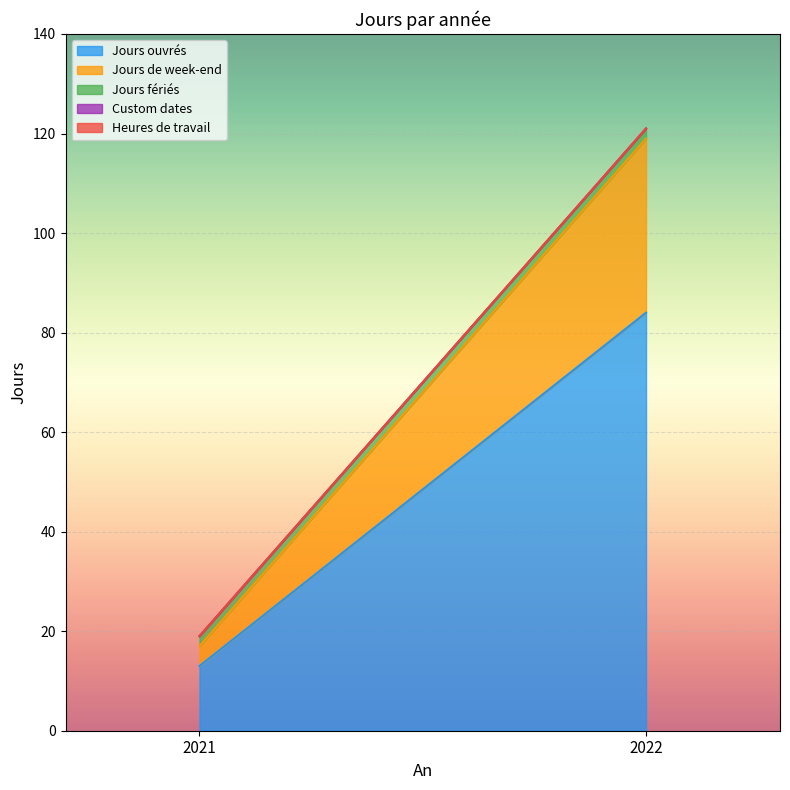

The Jours ouvrés series shows 6 at 2021. True or false?

False